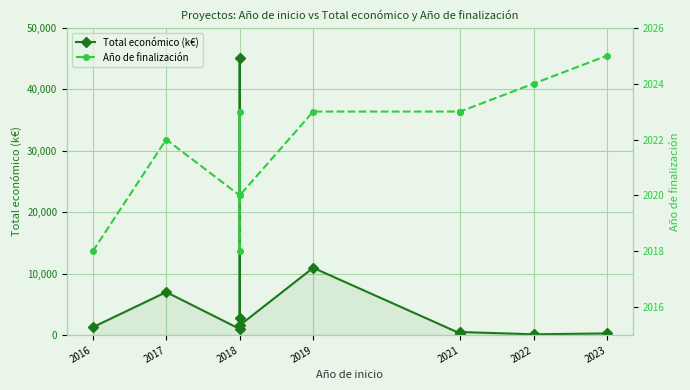

True or false: Total económico (k€) has a value of 70165.5 at 2018.

False